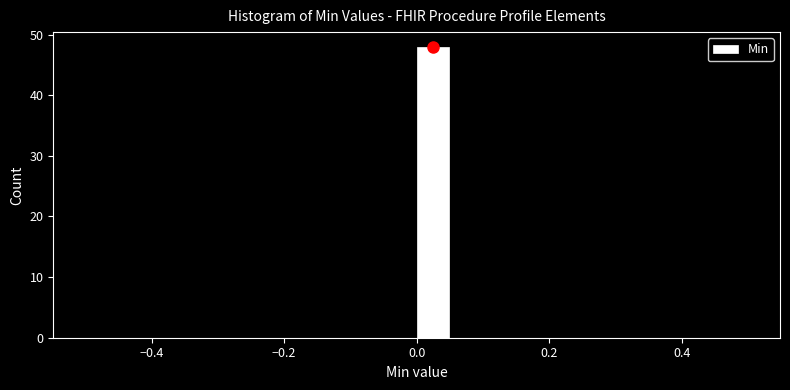

Around what value on the x-axis is the tallest bar? Give the approximate position of its centre, as read against the axis.

0.02